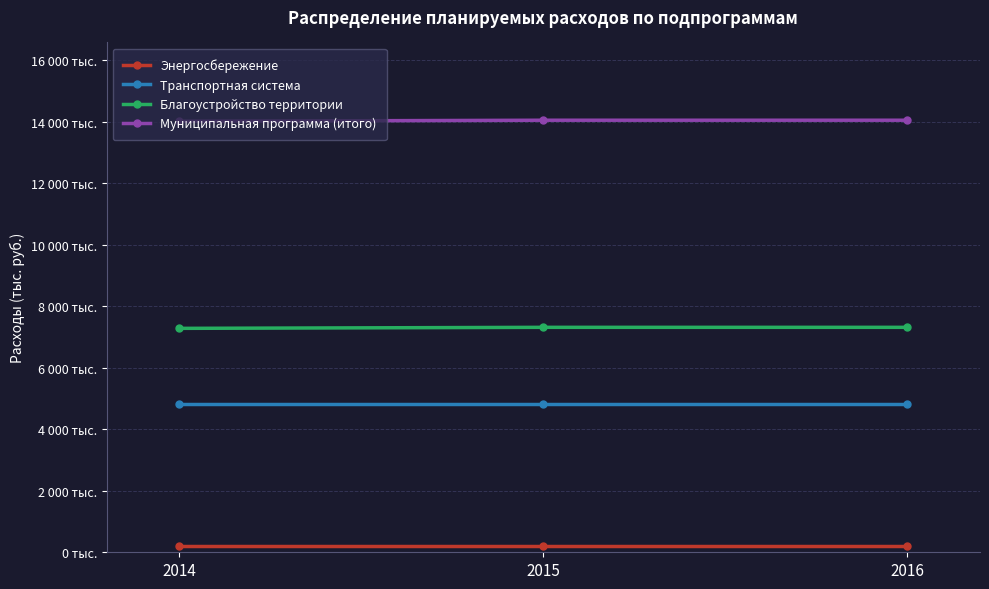

At how many categories does at least one series exceed 7010?

3